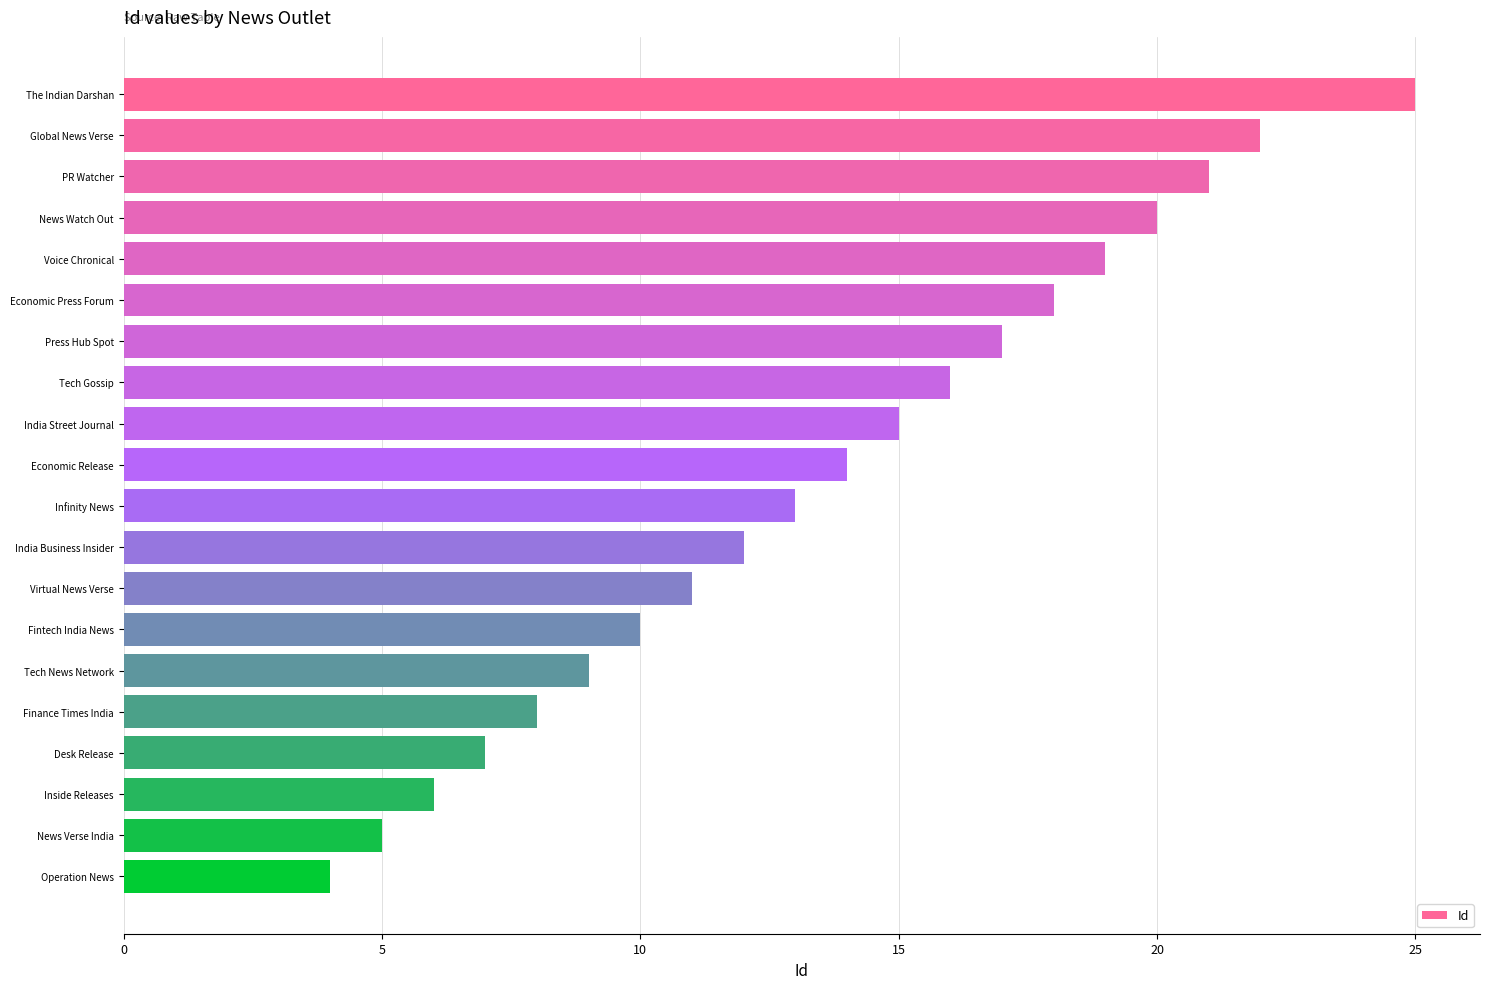

What is the change in value from India Street Journal to Desk Release?

-8